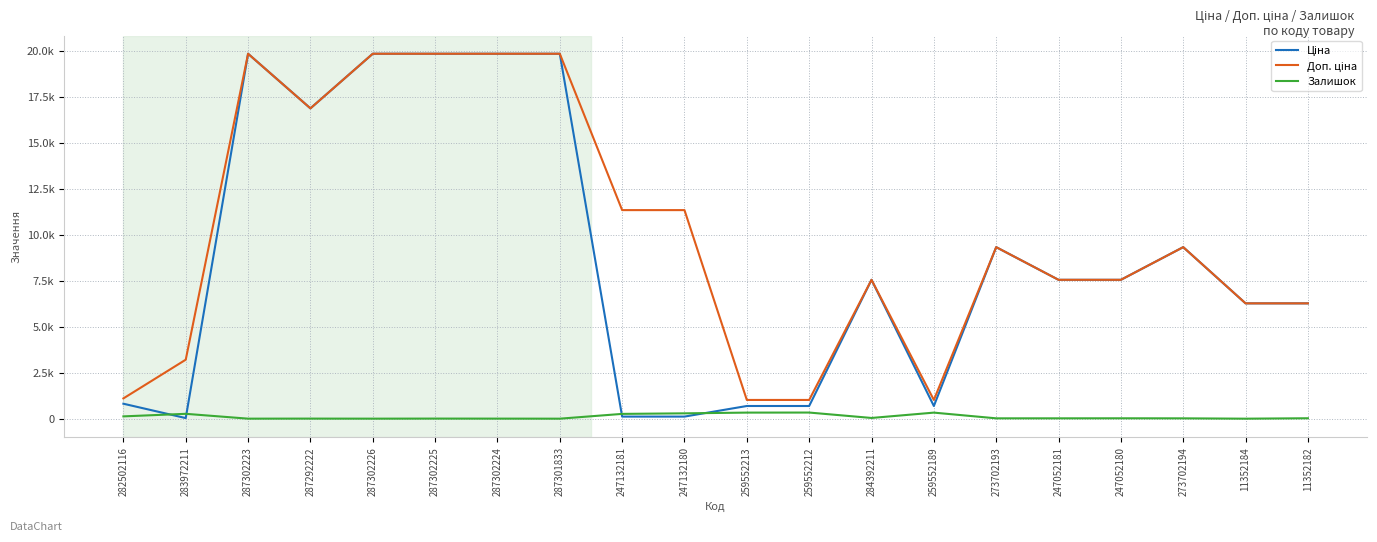

Which series has the largest total across all categories?

Доп. ціна